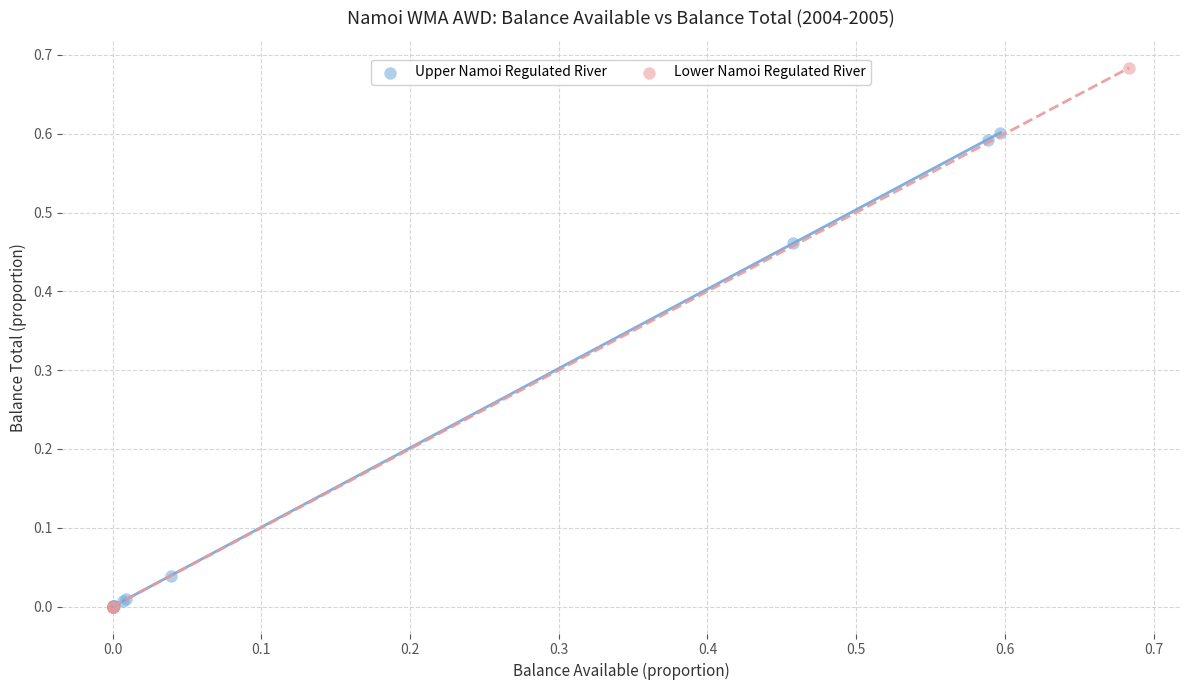

Which series has the largest Y range (max minus min)?

Lower Namoi Regulated River